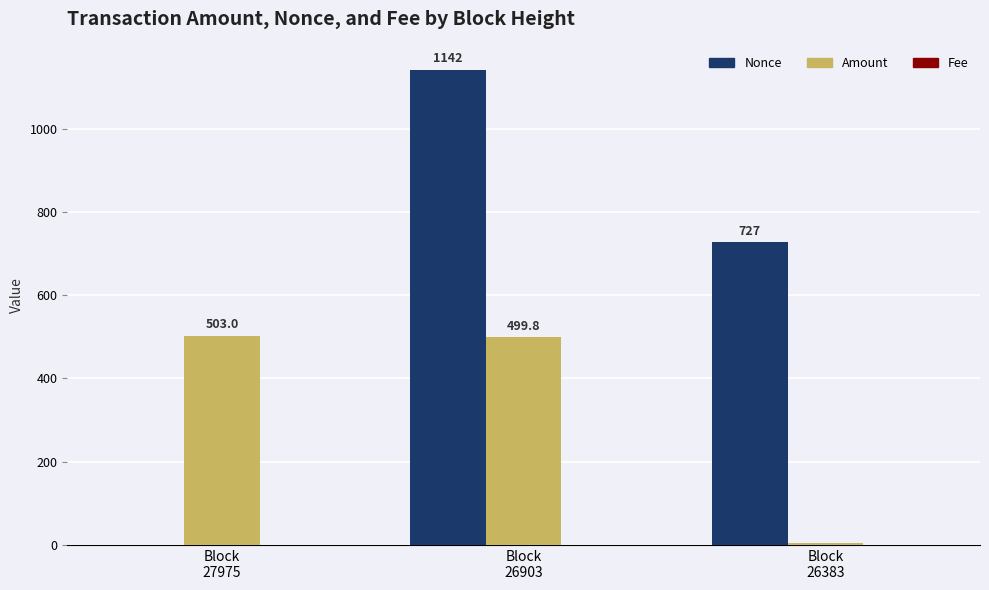

Count the number of data series in this chart.

3